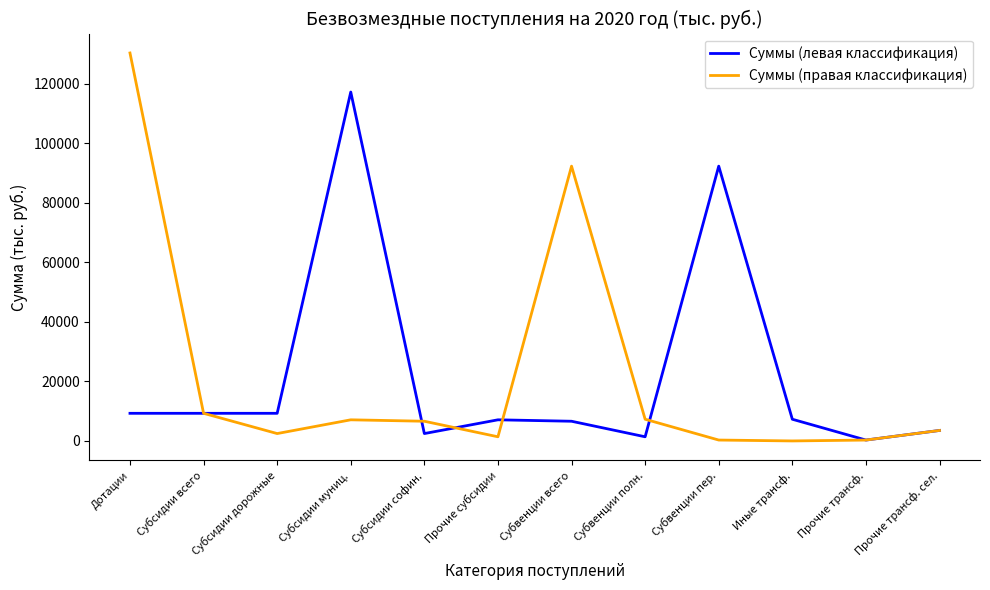

What is the difference between the maximum and minimum values in the Суммы (левая классификация) series?

116924.9